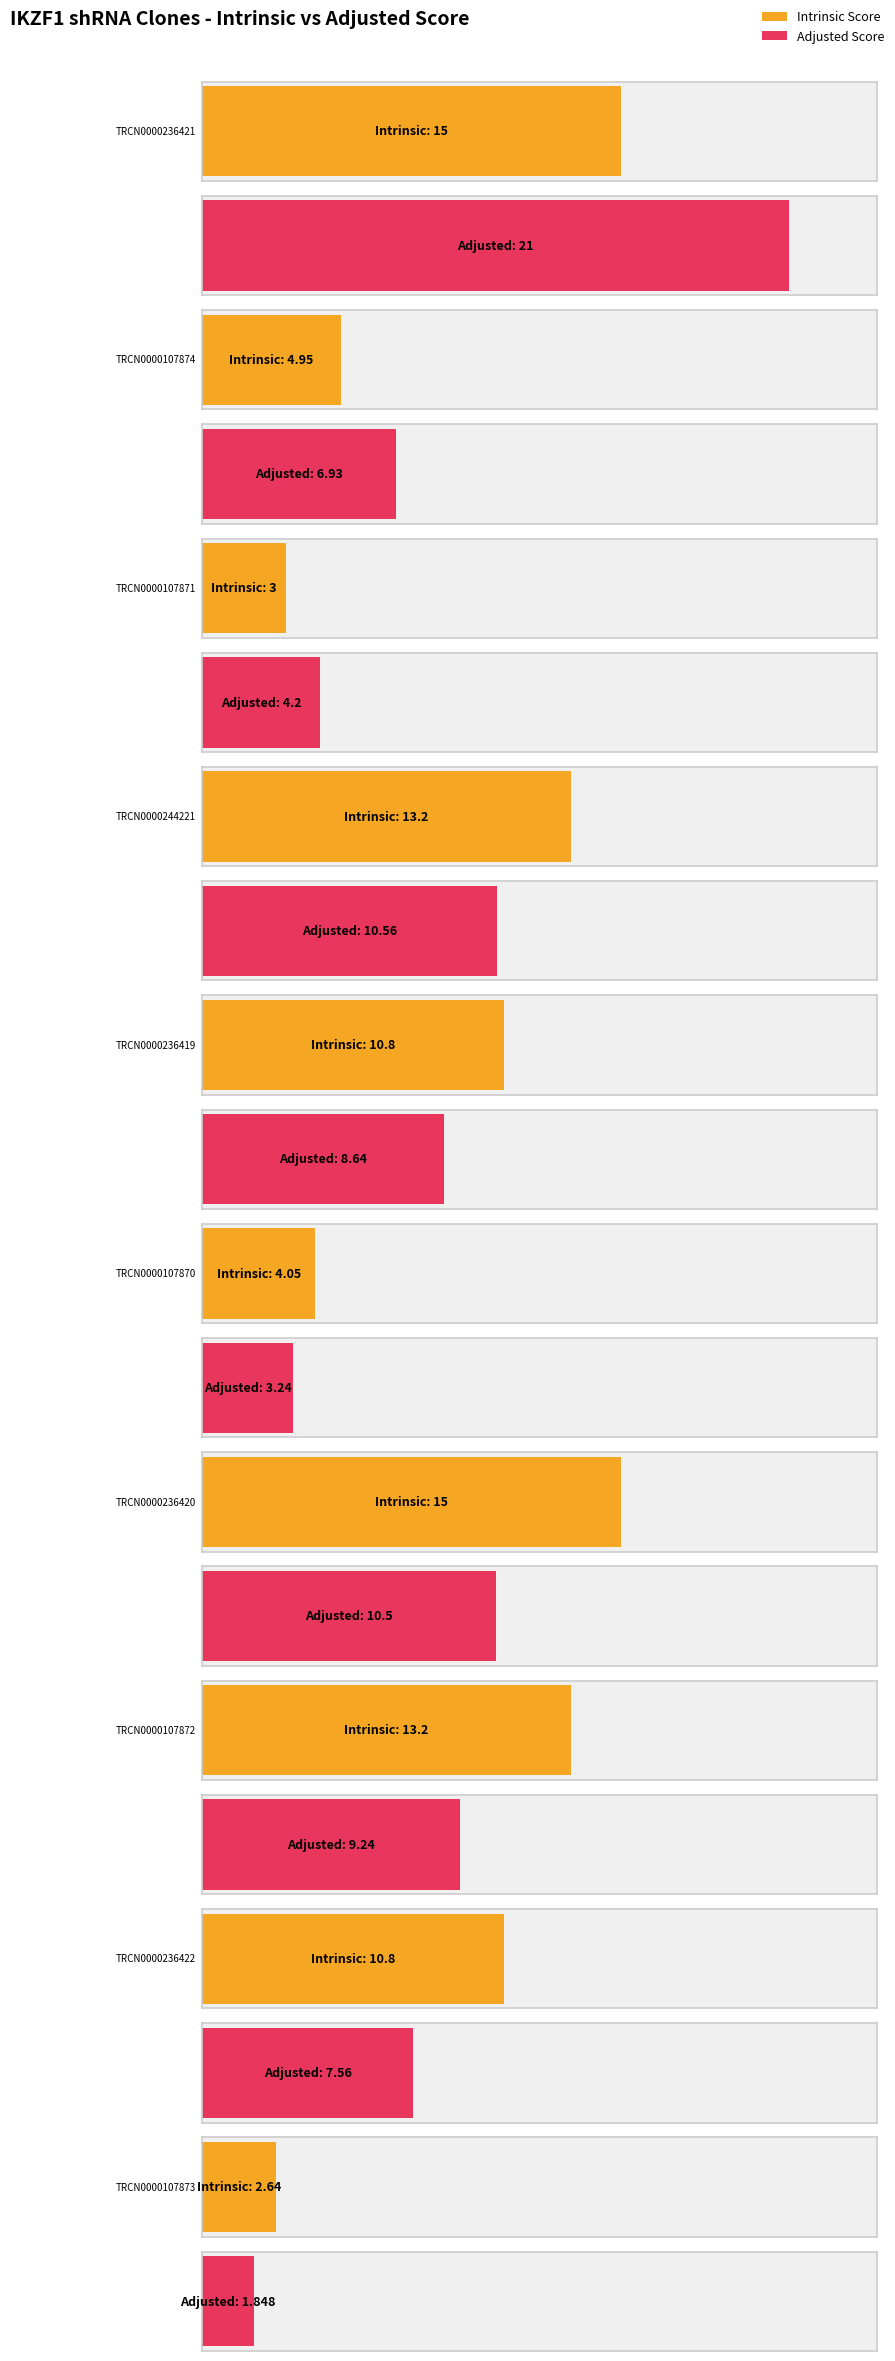

How many groups of bars are there?

10